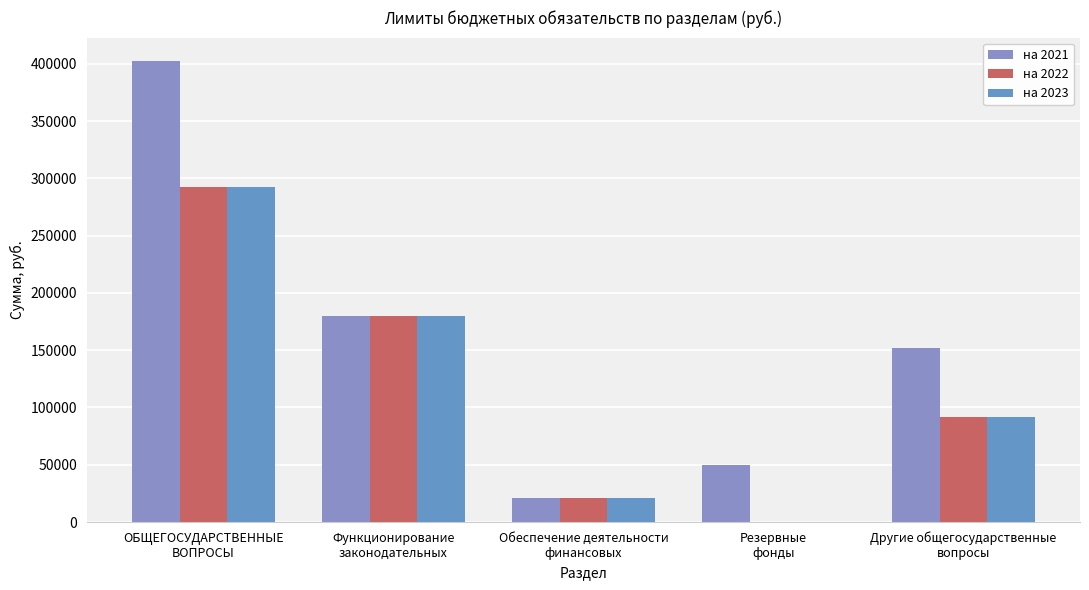

Rank the series by their maximum value, from highest to lowest.

на 2021, на 2022, на 2023